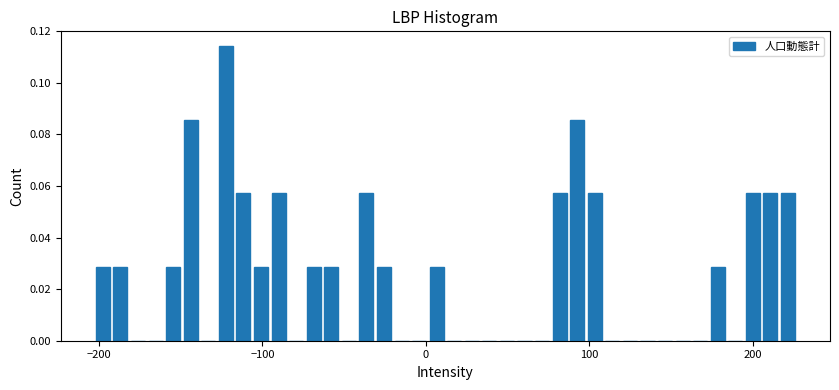

Read against the x-axis, roughly where is the centre of the tallest bar?

-120